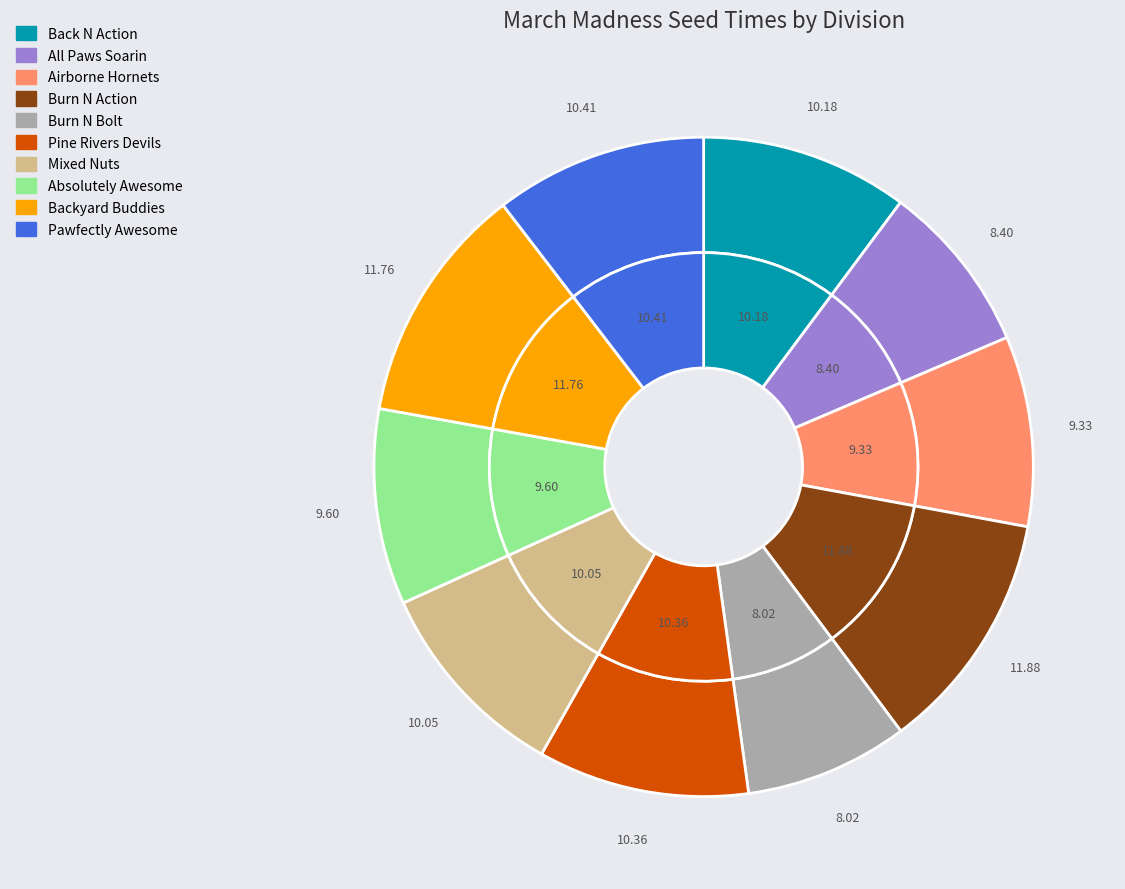

Which category has the smallest portion of the pie?

Burn N Bolt